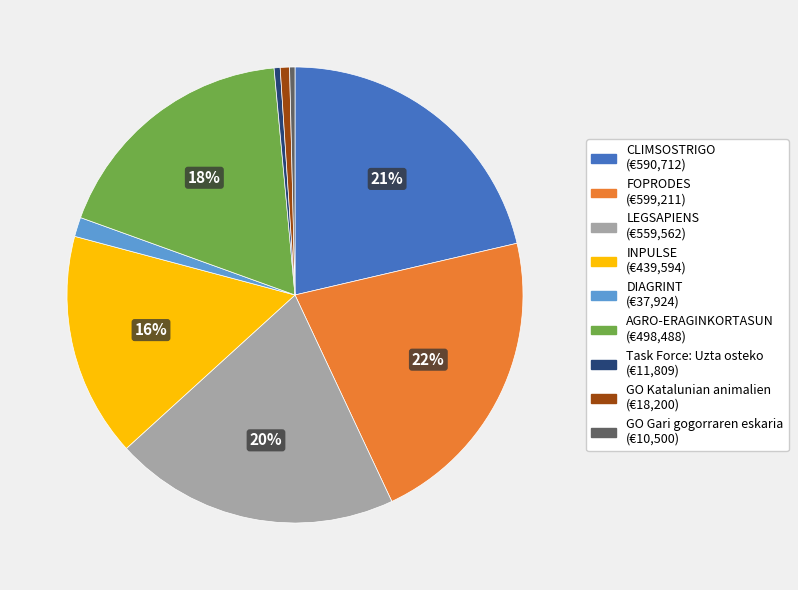

Approximately how many times larger is the value at GO Katalunian animalien compared to GO Gari gogorraren eskaria?

1.7